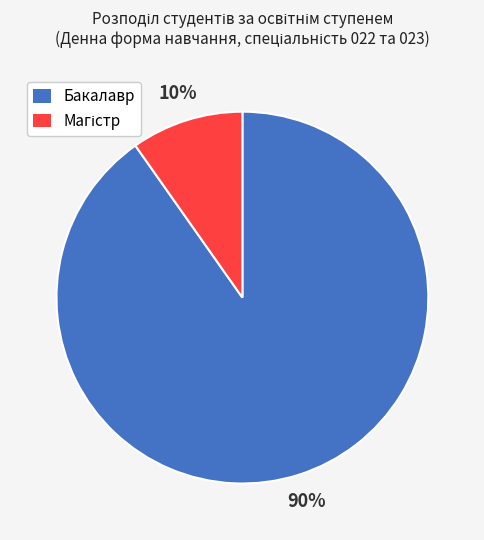

To the nearest percent, what is the average slice percentage?

50%